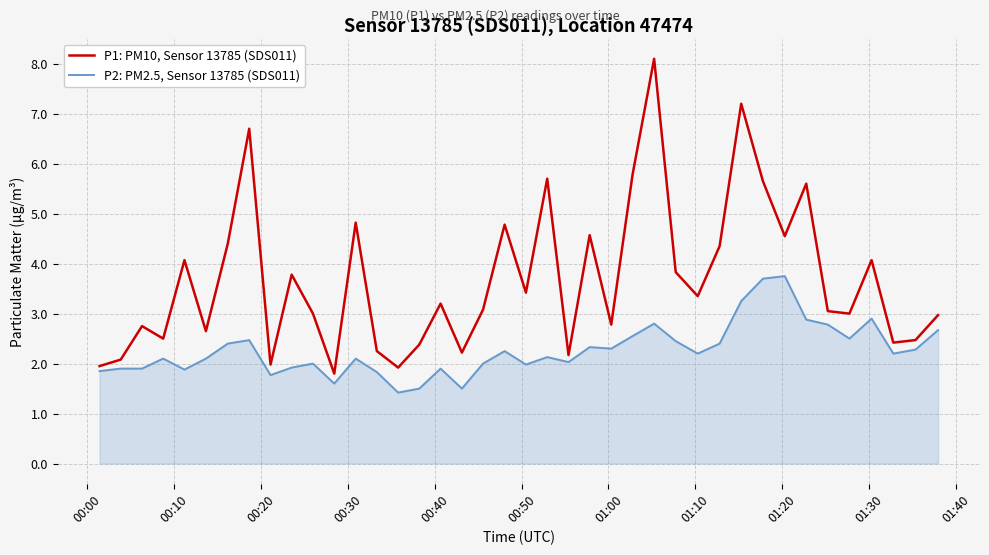

List the series in order of their overall mean, highest first.

P1: PM10, Sensor 13785 (SDS011), P2: PM2.5, Sensor 13785 (SDS011)